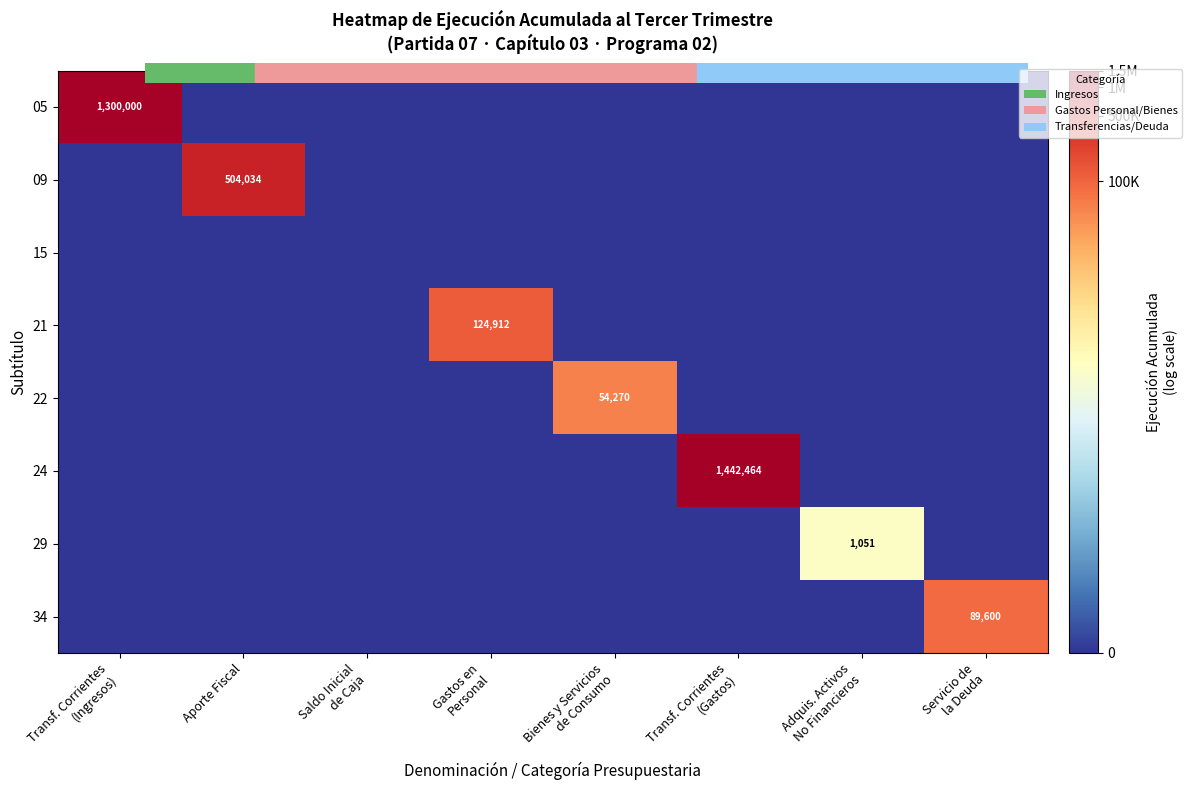

Which category has the lowest value in the 29 series?

Transf. Corrientes (Ingresos)